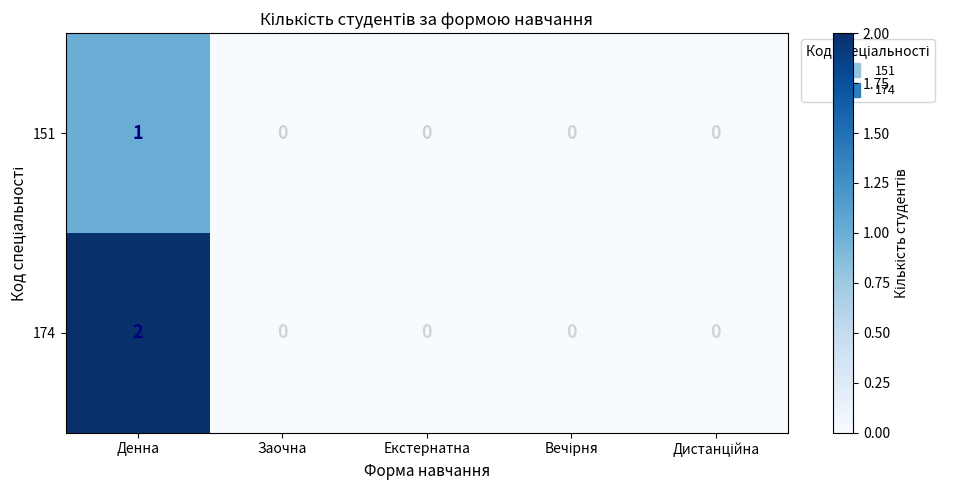

Reading left to right, list all the values displayed in this chart.

151: 1	0	0	0	0
174: 2	0	0	0	0